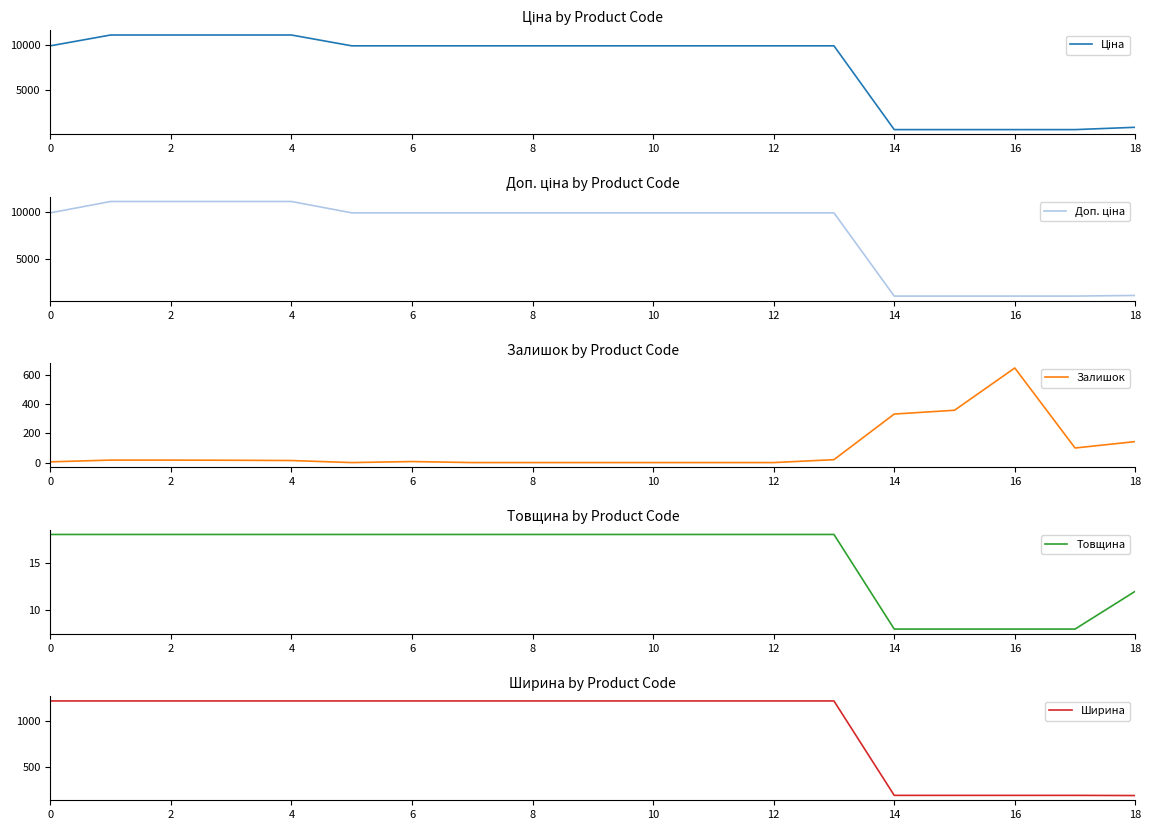

What is the difference between the maximum and second lowest values in the Залишок series?

649